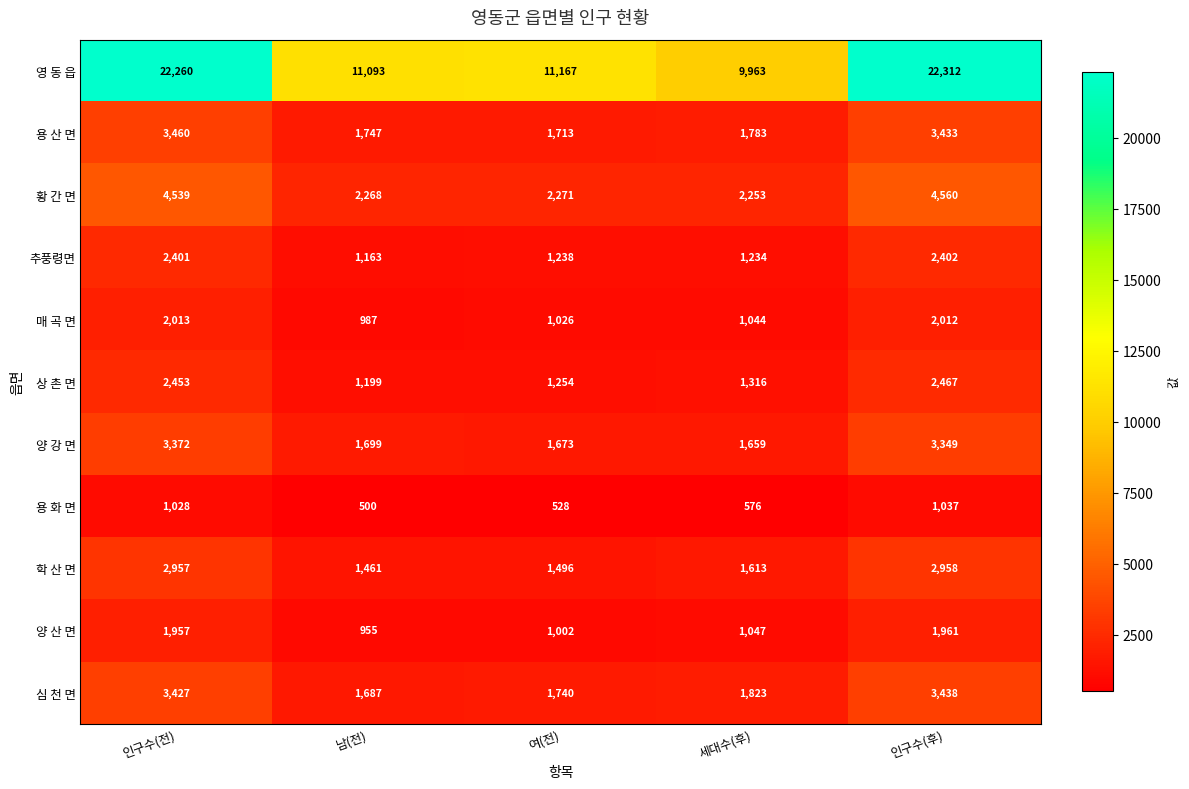

Which series changed the most between 인구수(전) and 여(전)?

영 동 읍